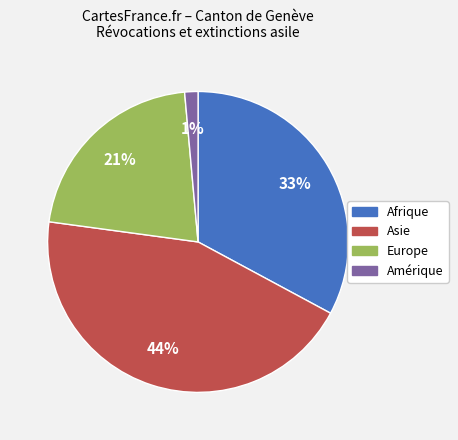

Count the number of slices in the pie.

4